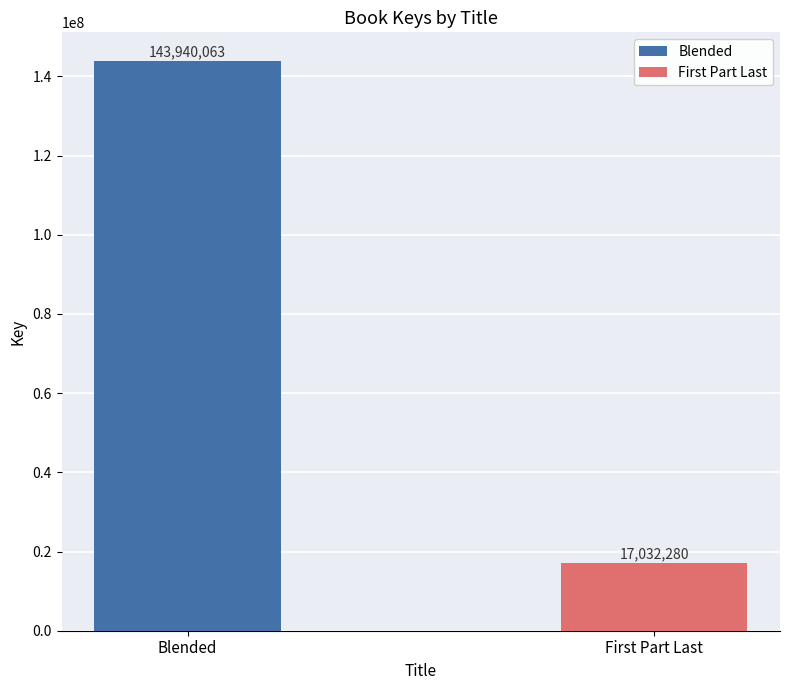

What is the smallest value displayed?

17032280